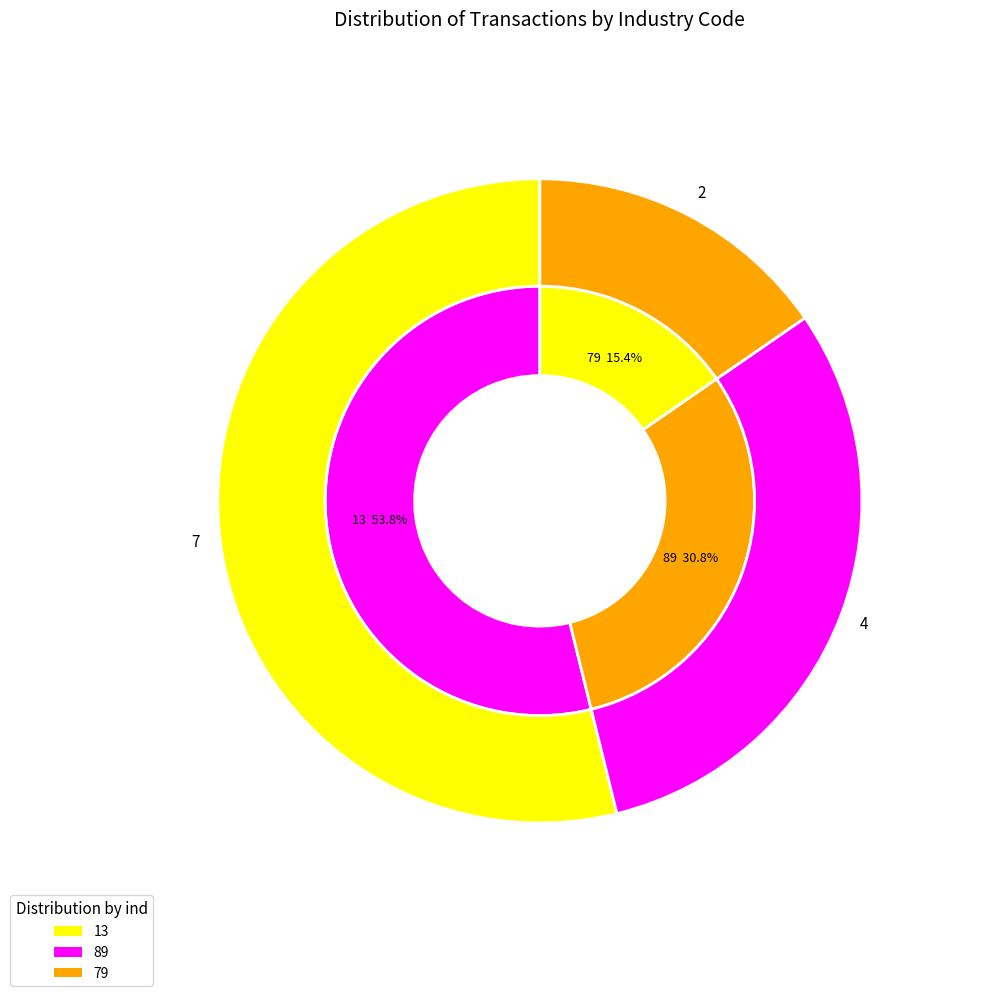

What is the change in value from 13 to 89?

-3